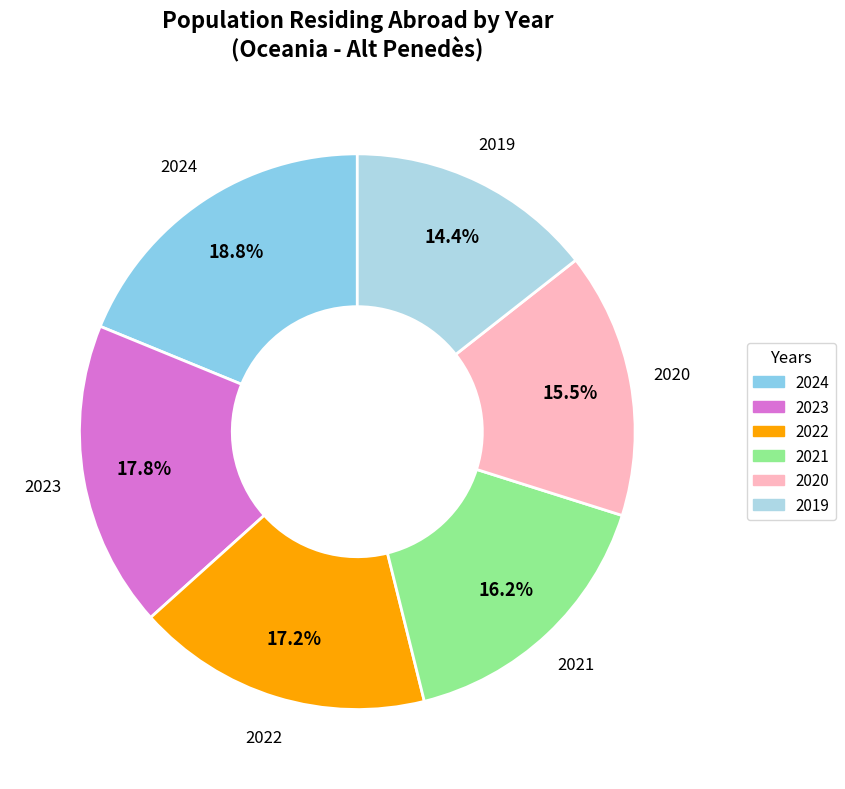

Count the number of slices in the pie.

6